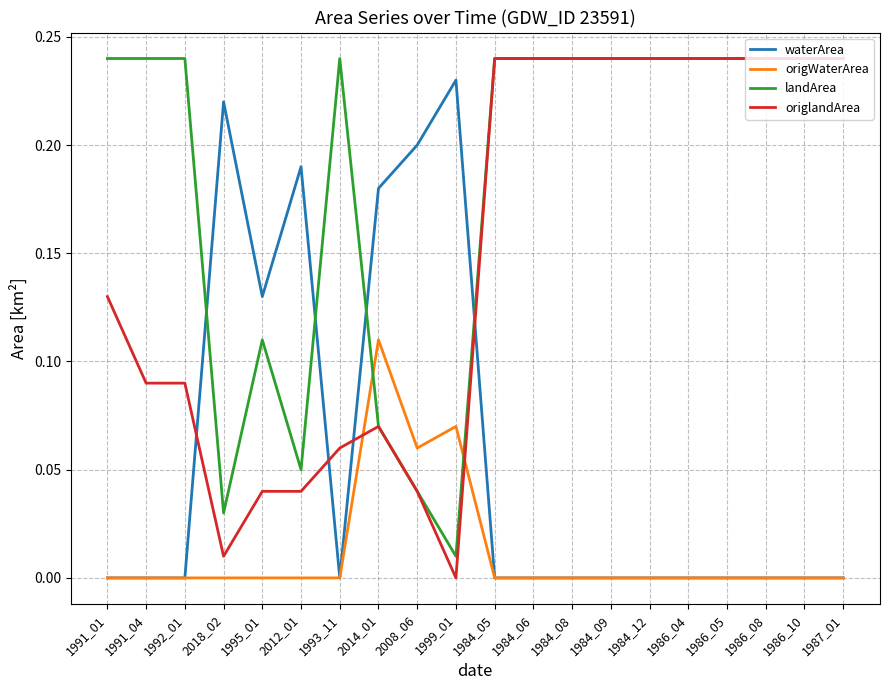

True or false: landArea and waterArea cross at least once.

True